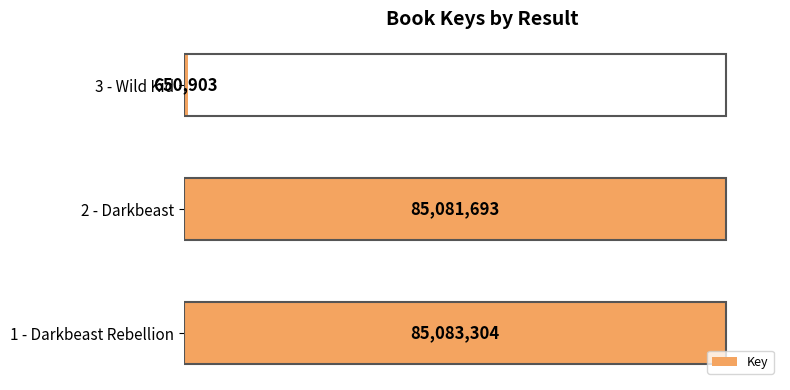

What is the sum of all values?

170815900